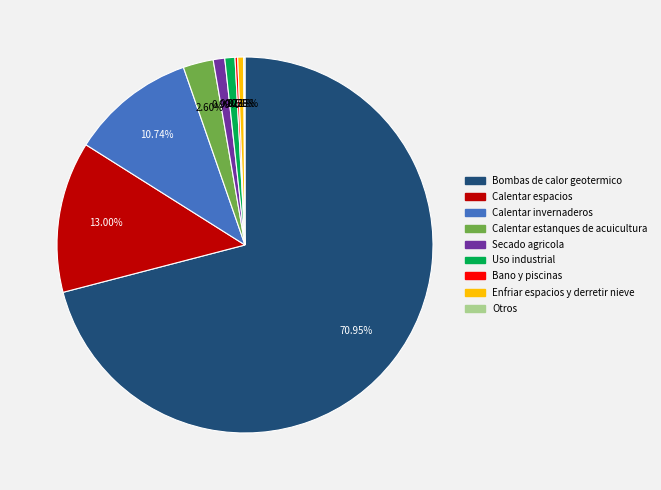

Combined, do Uso industrial and Calentar invernaderos account for over 50%?

No